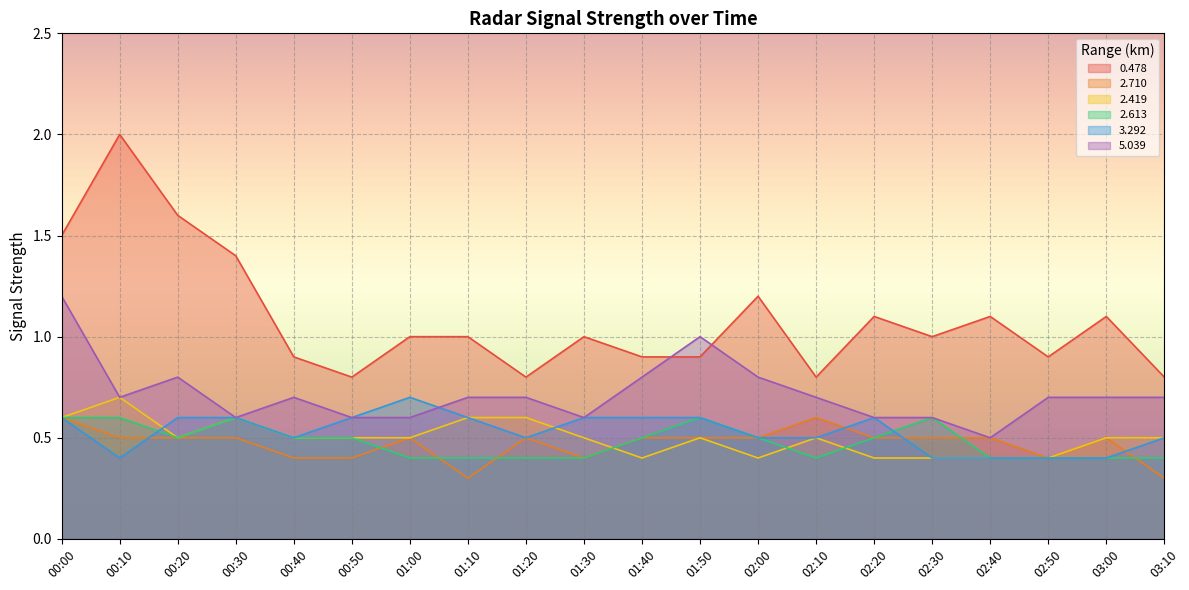

Is it true that 0.478 equals 1.6 at 03:00?

False